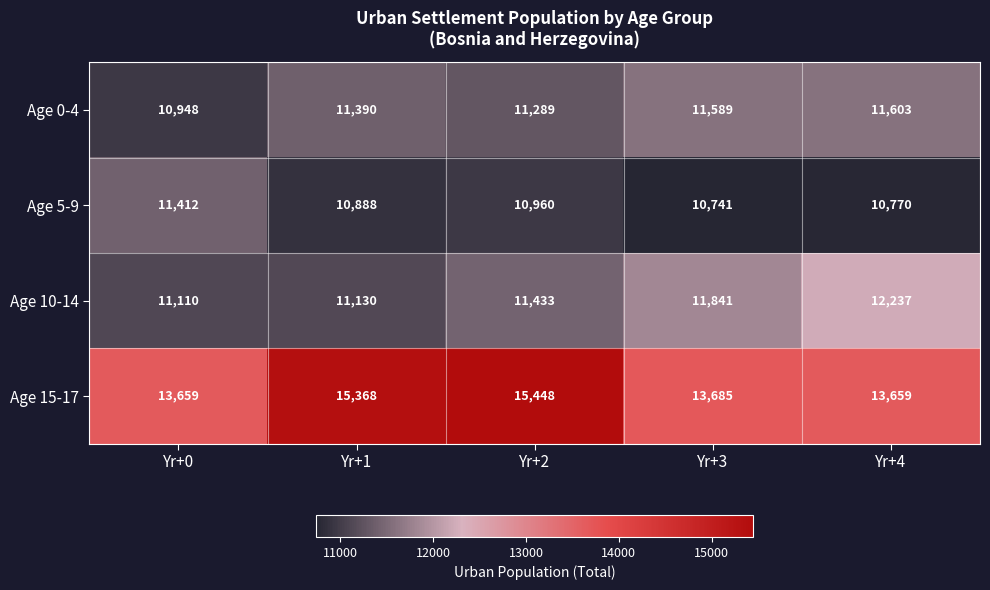

Reading left to right, list all the values displayed in this chart.

Age 0-4: Yr+0=10948	Yr+1=11390	Yr+2=11289	Yr+3=11589	Yr+4=11603
Age 5-9: Yr+0=11412	Yr+1=10888	Yr+2=10960	Yr+3=10741	Yr+4=10770
Age 10-14: Yr+0=11110	Yr+1=11130	Yr+2=11433	Yr+3=11841	Yr+4=12237
Age 15-17: Yr+0=13659	Yr+1=15368	Yr+2=15448	Yr+3=13685	Yr+4=13659